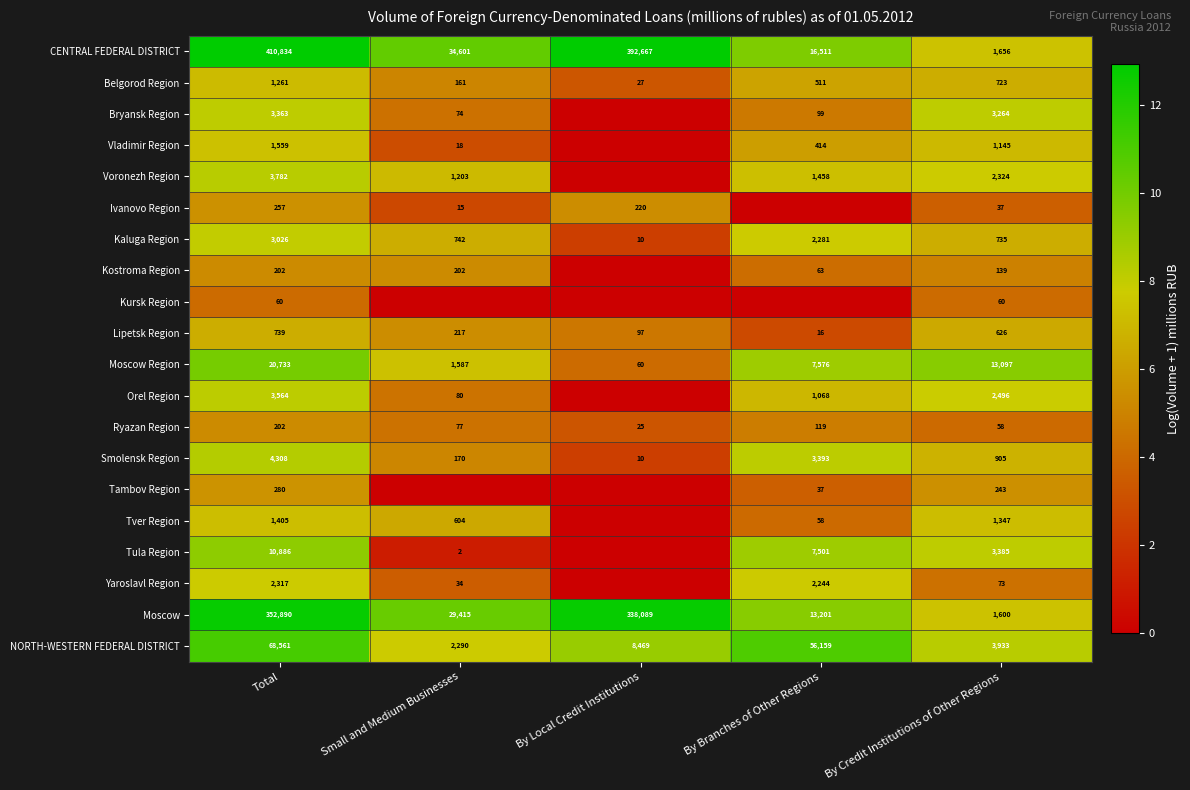

Which has a higher value, Total or By Branches of Other Regions?

Total